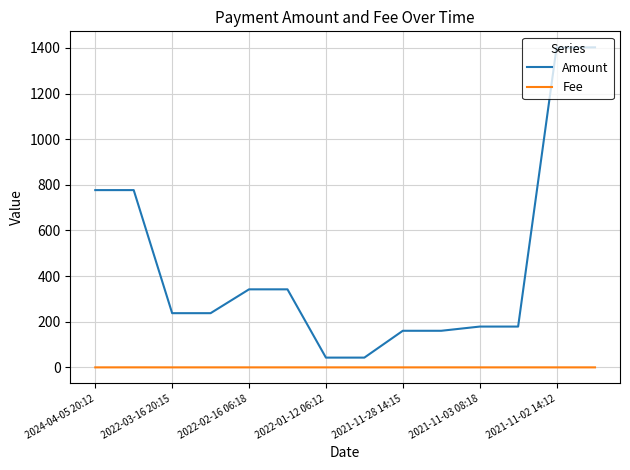

Which series has the largest range (max minus min)?

Amount